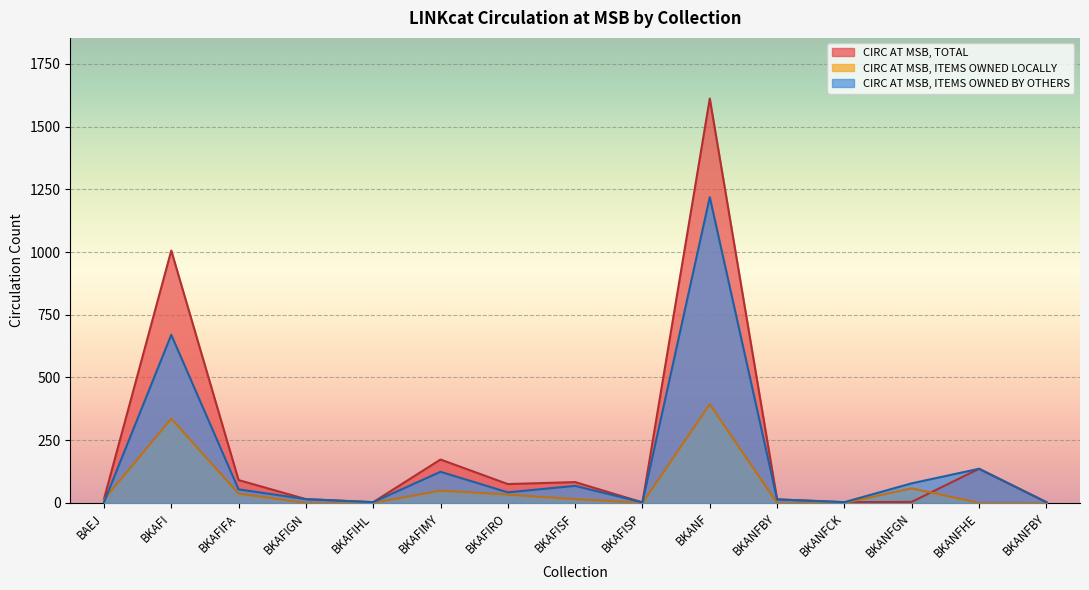

At which category does CIRC AT MSB, ITEMS OWNED LOCALLY reach its first local peak?

BKAFI